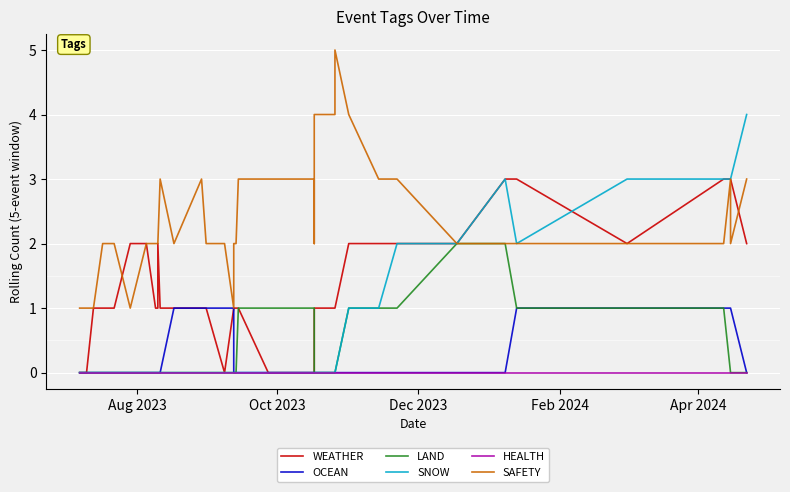

At how many categories does at least one series exceed 2?

22